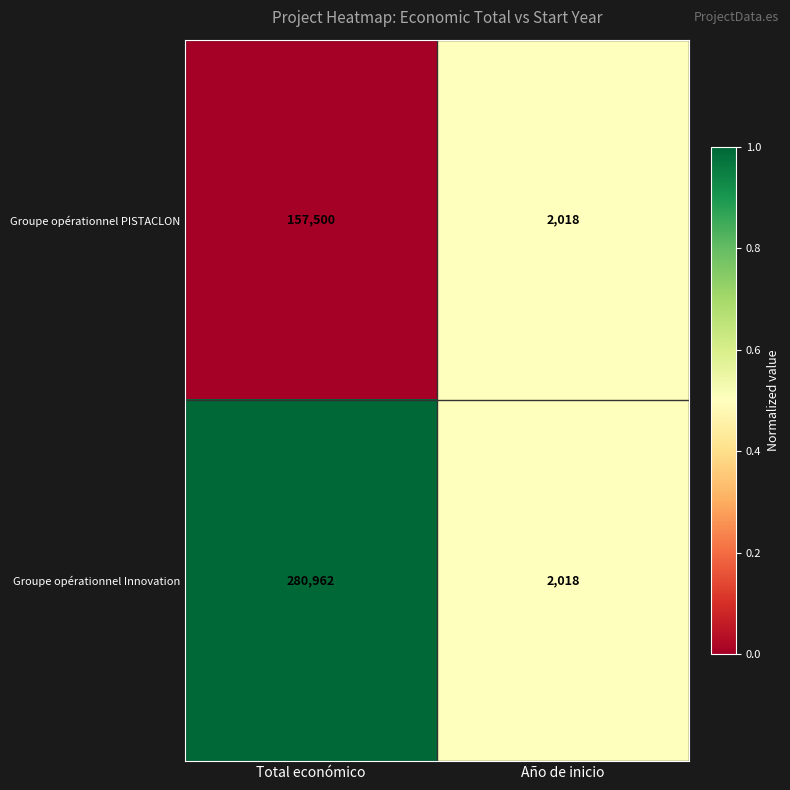

The value of Groupe opérationnel Innovation at Total económico is 410141. True or false?

False